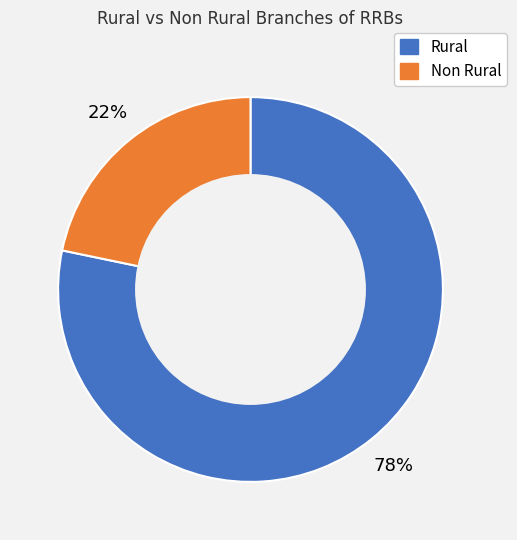

To the nearest percent, what is the average slice percentage?

50%